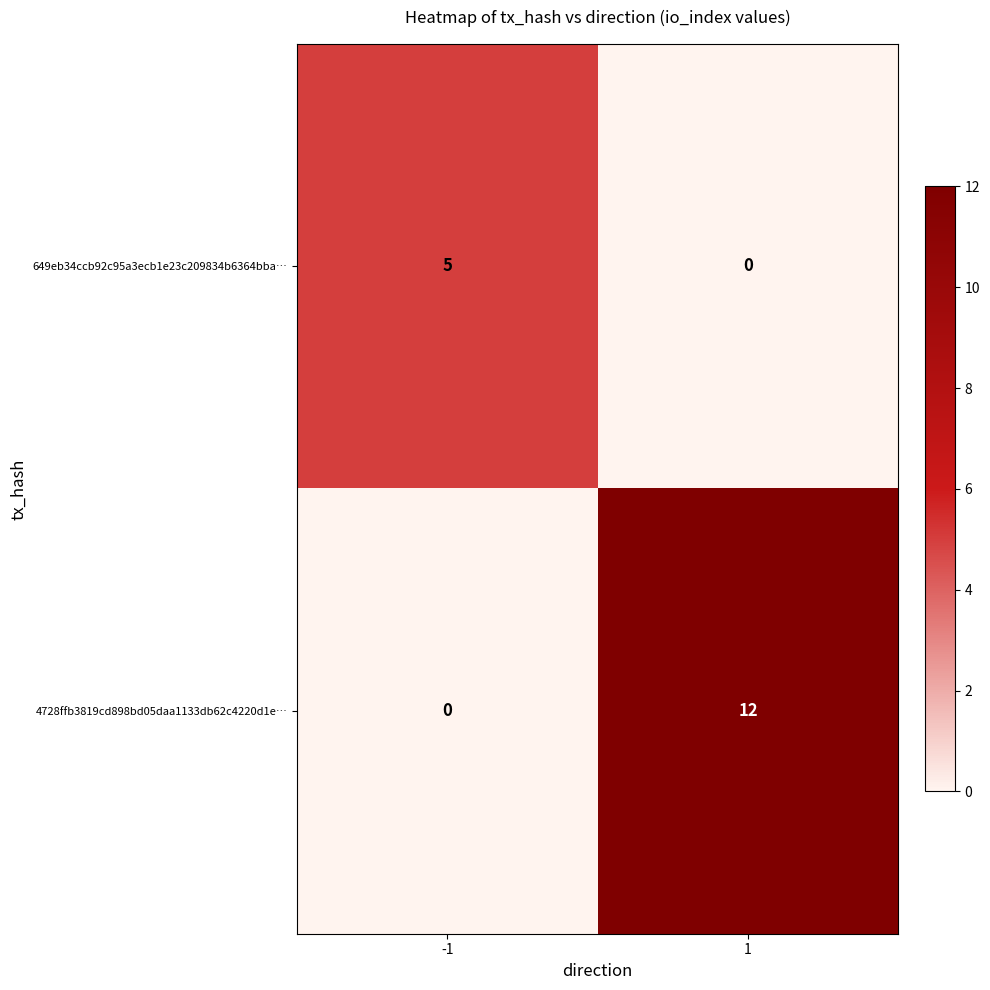

Is it true that 4728ffb3819cd898bd05daa1133db62c4220d1e… equals 20 at 1?

False